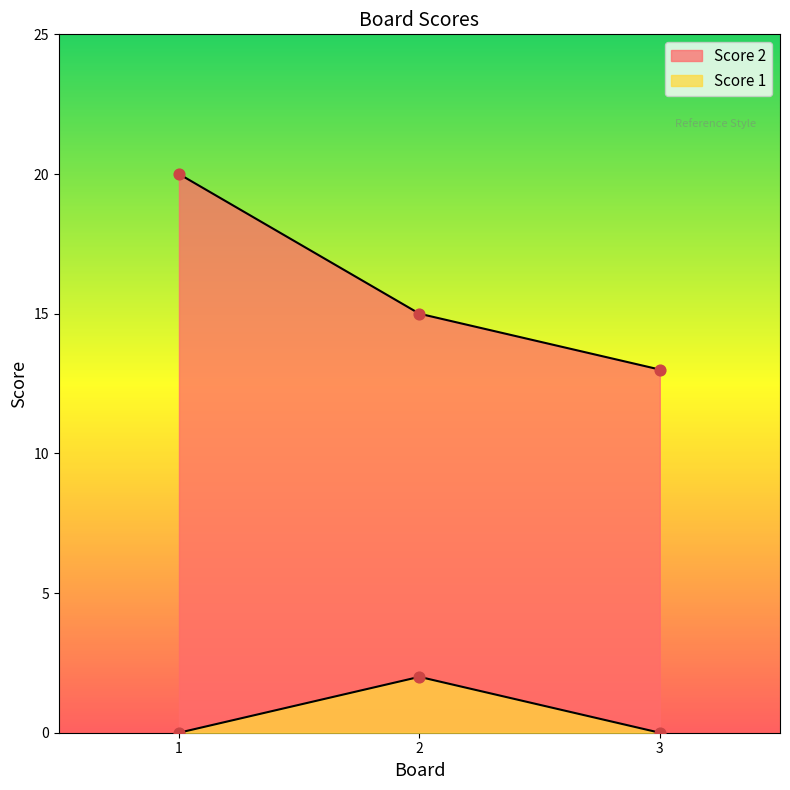

Is the value of Score 2 at 2 greater than the value of Score 1 at 3?

Yes